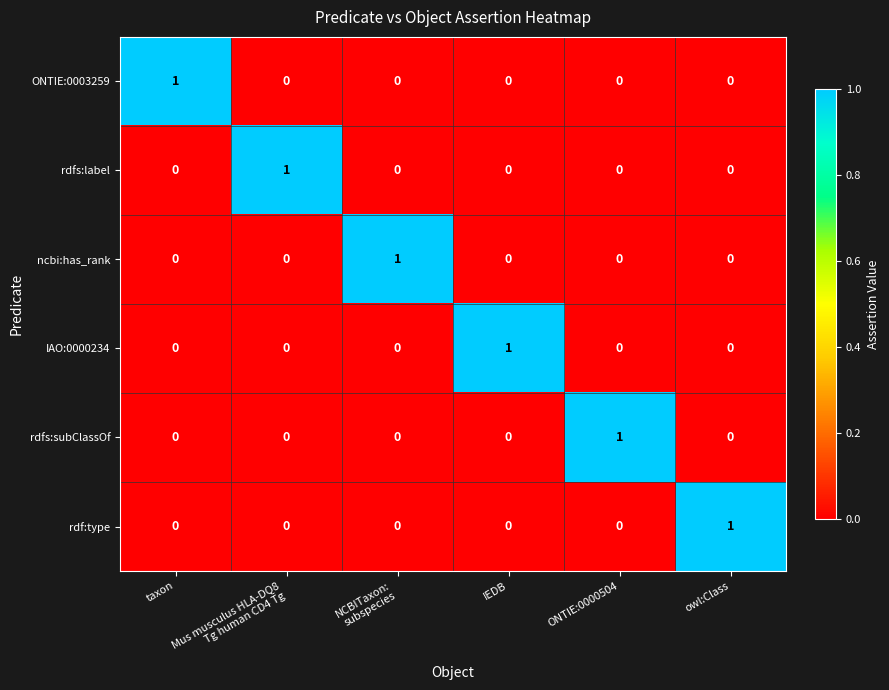

At which label does IAO:0000234 reach its peak?

IEDB